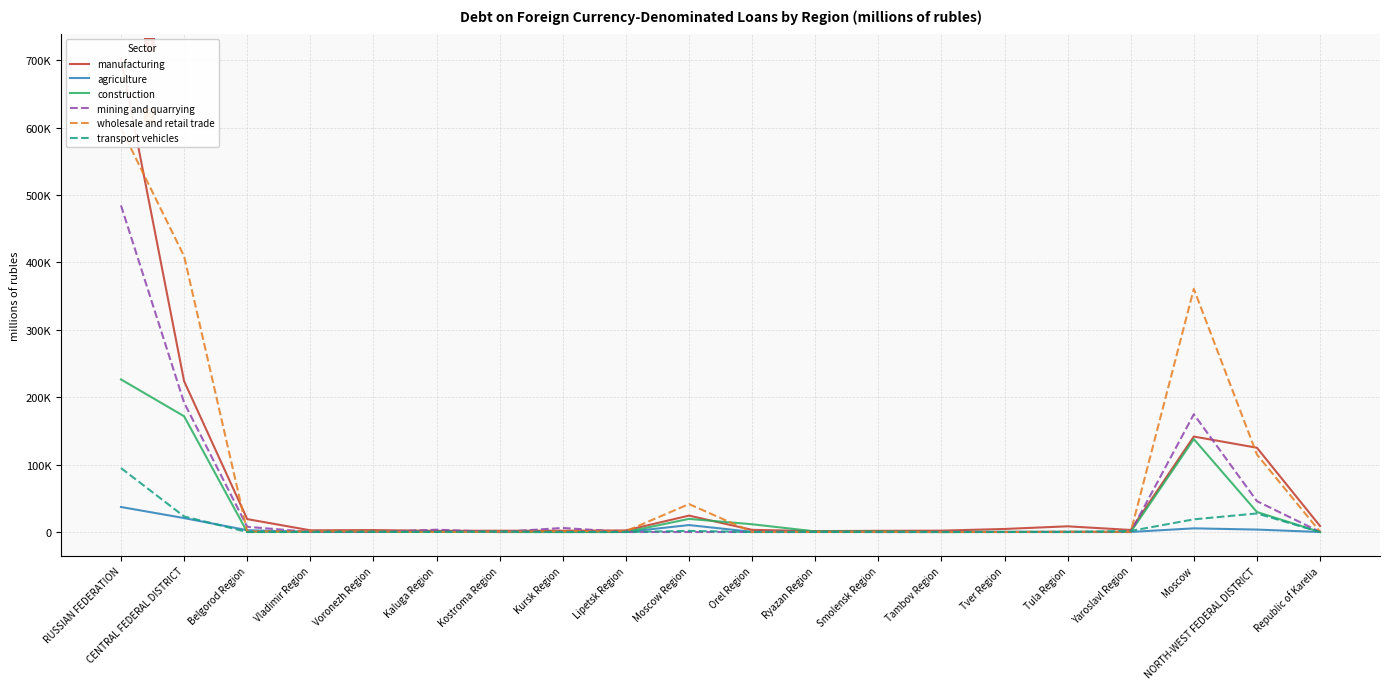

After their last crossing, which series has the higher values: wholesale and retail trade or manufacturing?

manufacturing